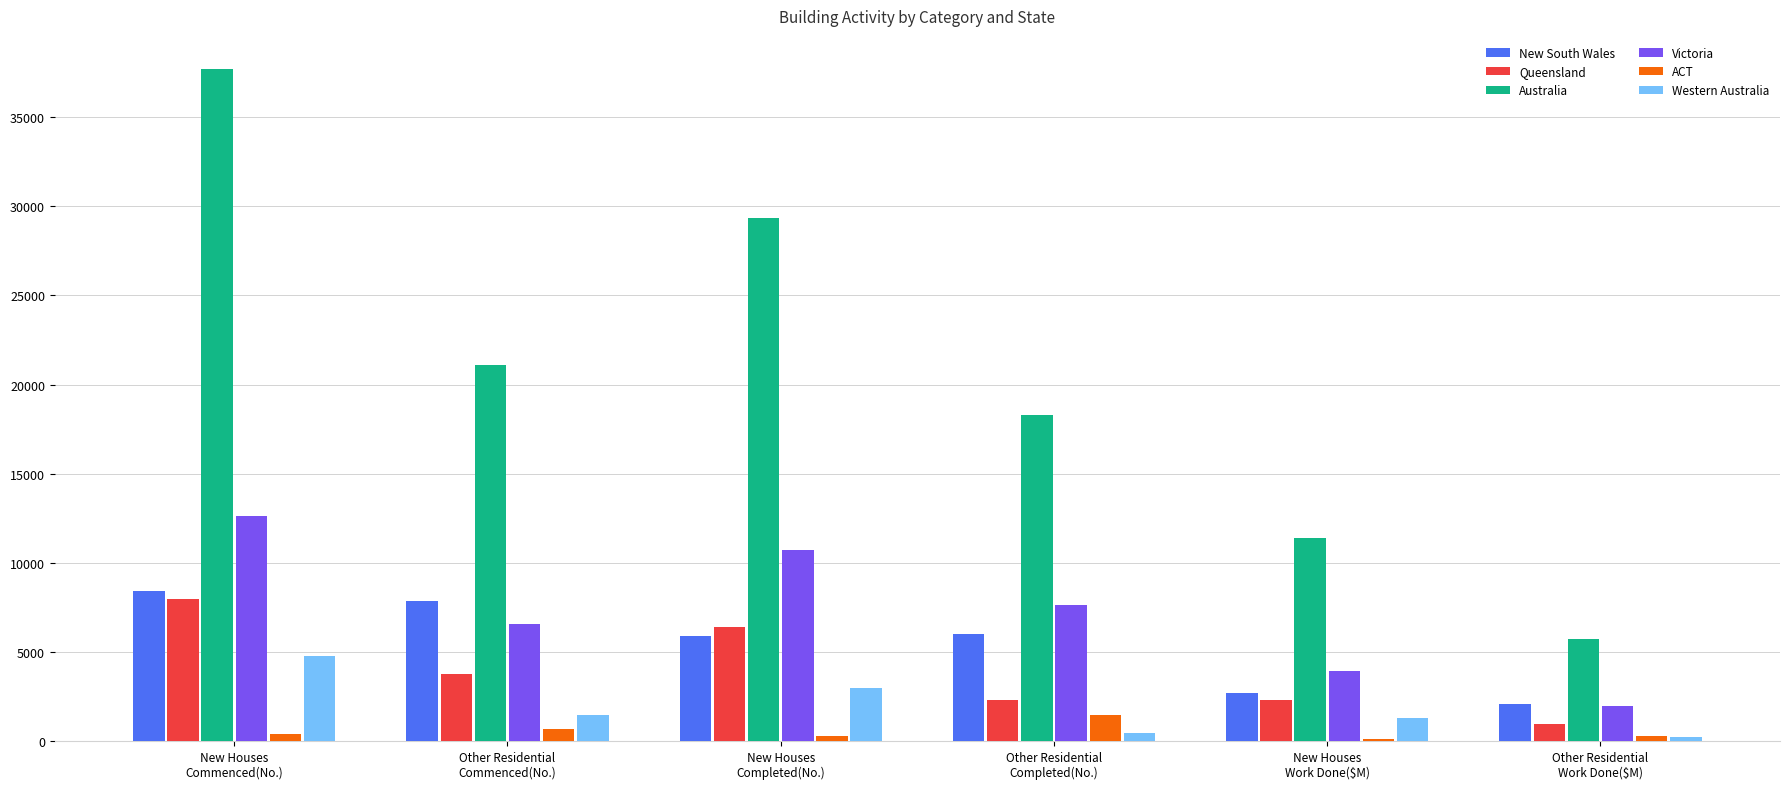

What is the total value across all series at New Houses
Work Done($M)?

21741.4